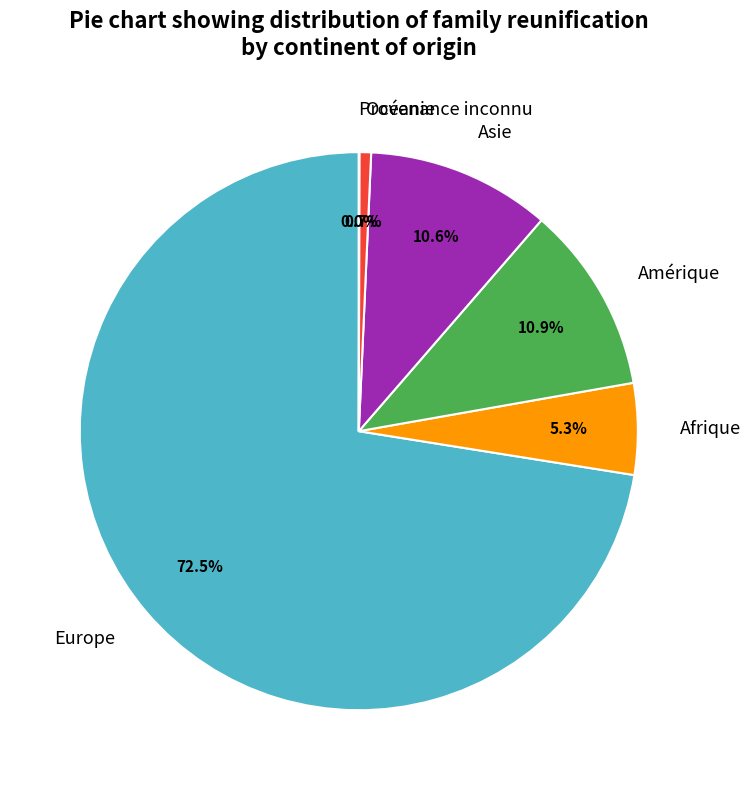

Which category has the biggest portion of the pie?

Europe